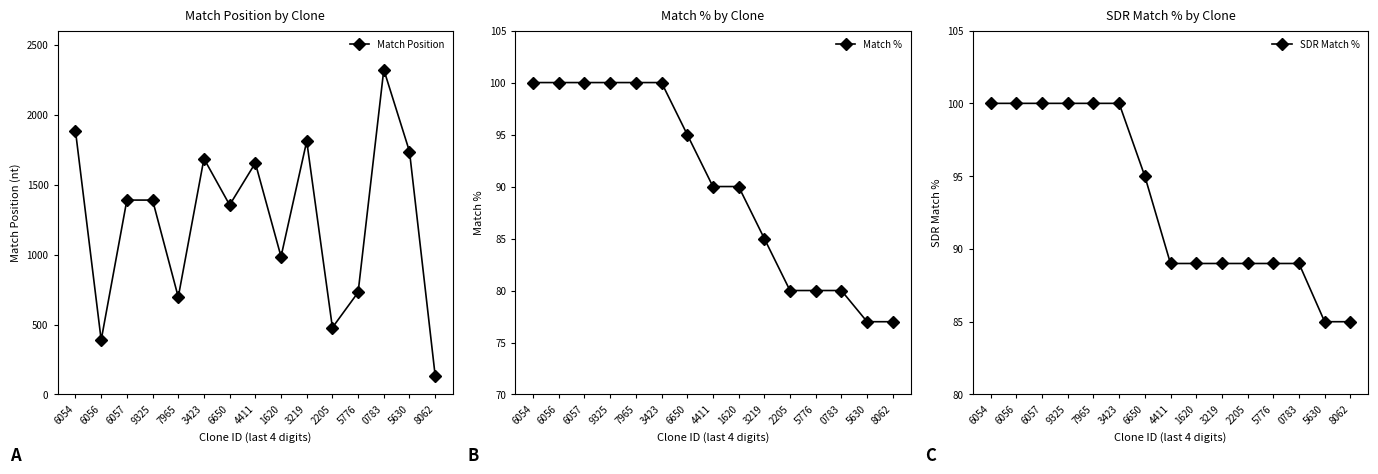

True or false: SDR Match % has a value of 100 at 6056.

True